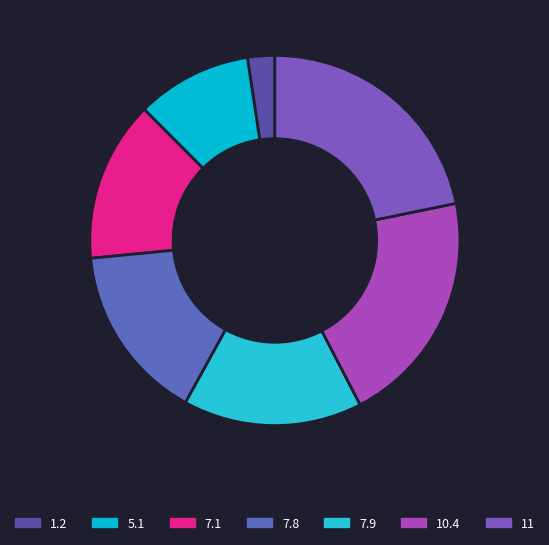

How many slices are in this pie chart?

7